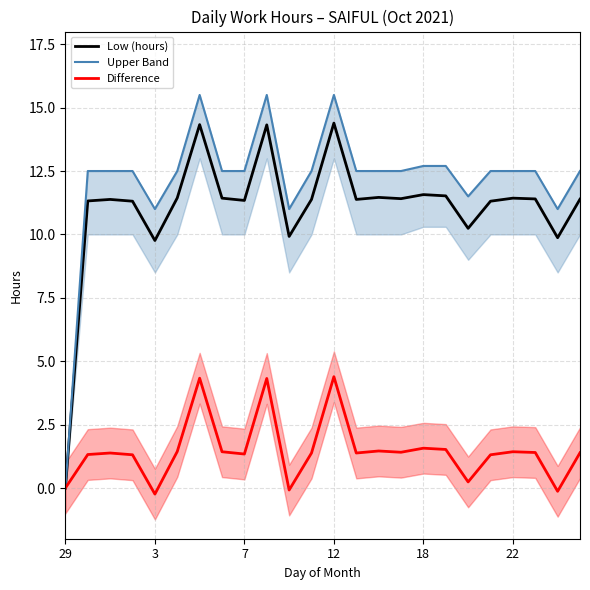

What is the maximum value for Difference?

4.4